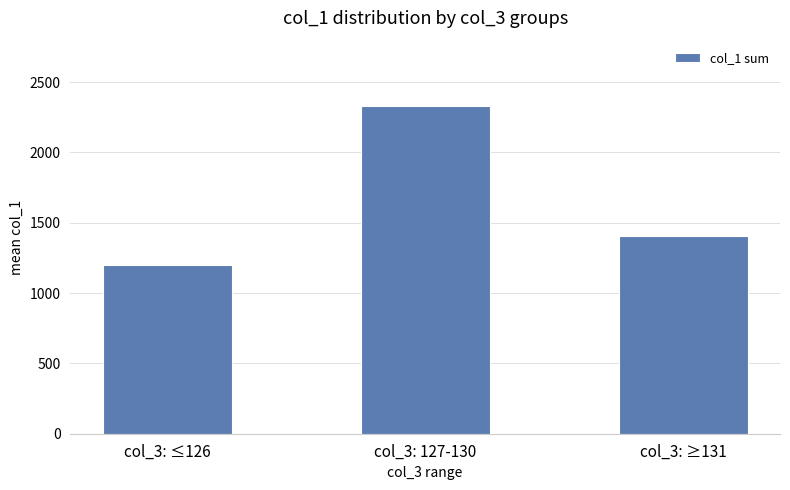

What is the sum of the values at col_3: ≤126 and col_3: 127-130?

3529